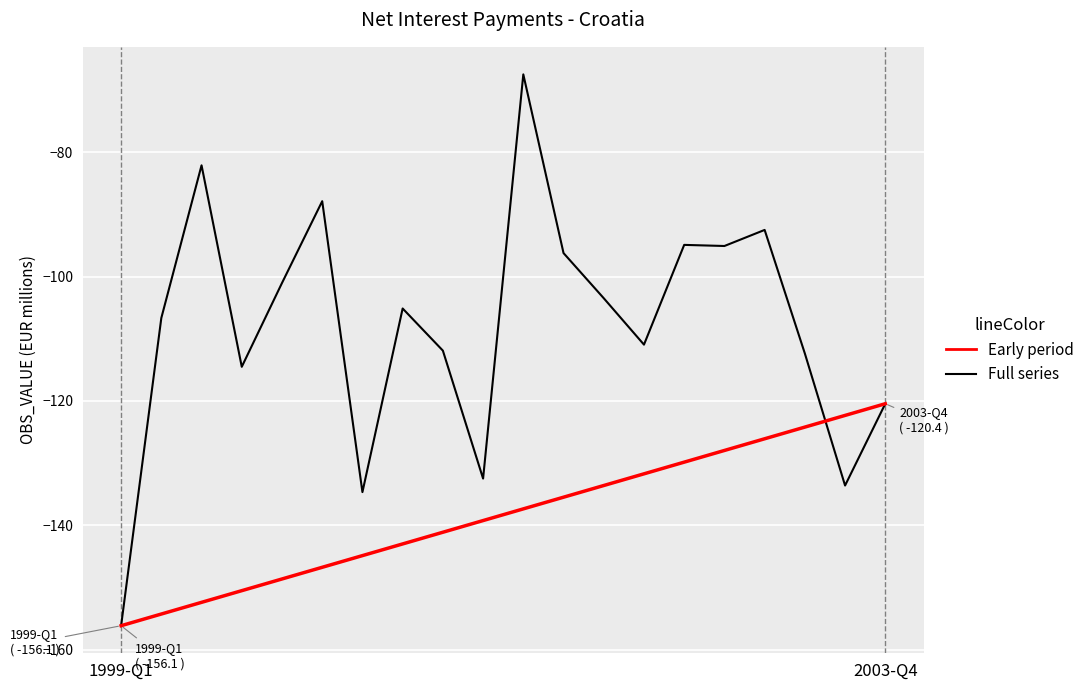

At which label does the data first exceed -105?

1999-Q3